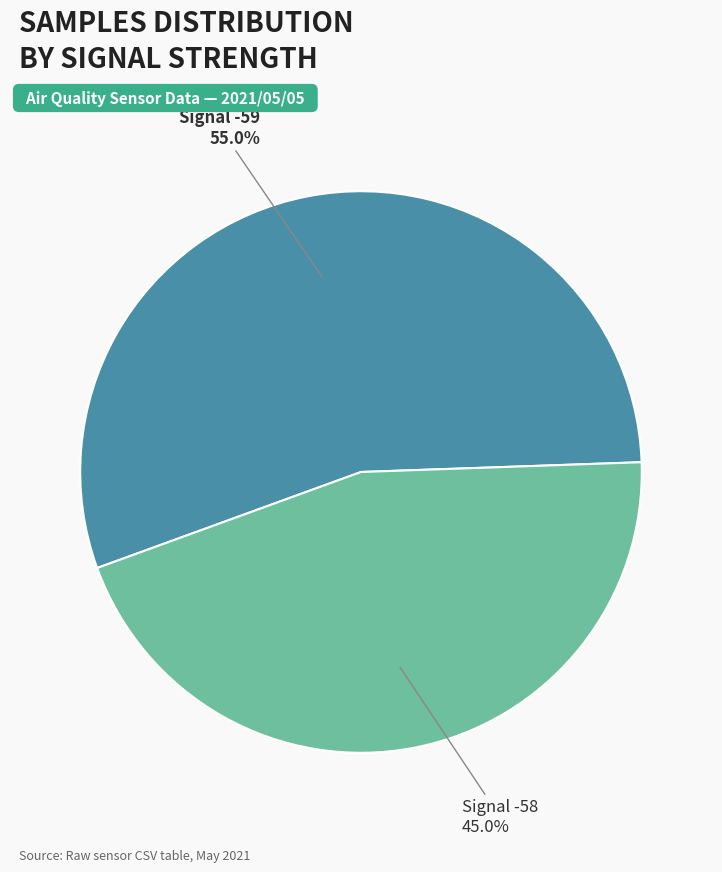

Is there any slice that represents more than half of the pie?

Yes